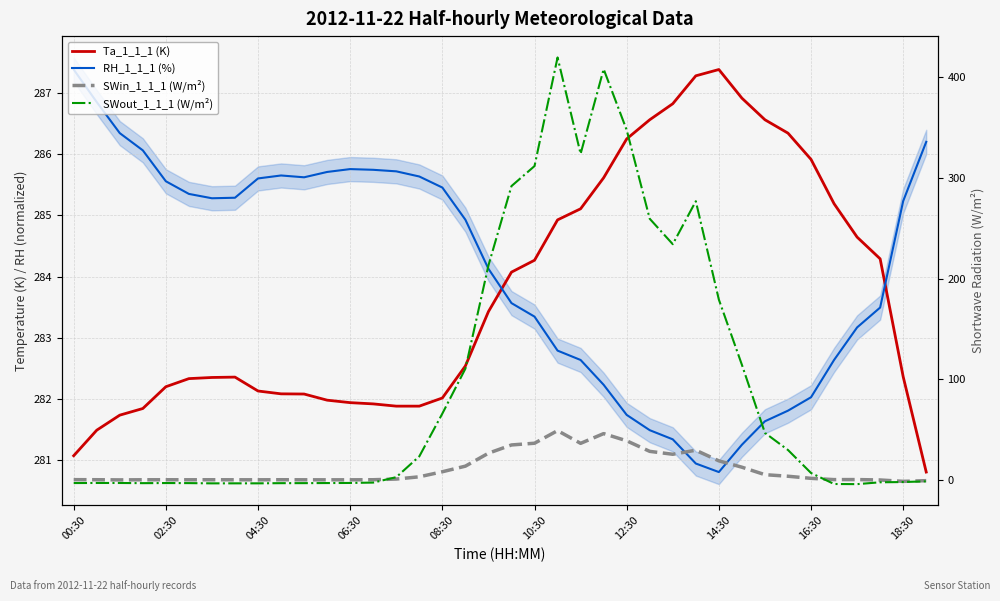

What is the value of the SWin_1_1_1 (W/m²) point at the 33rd from the left?

1.6